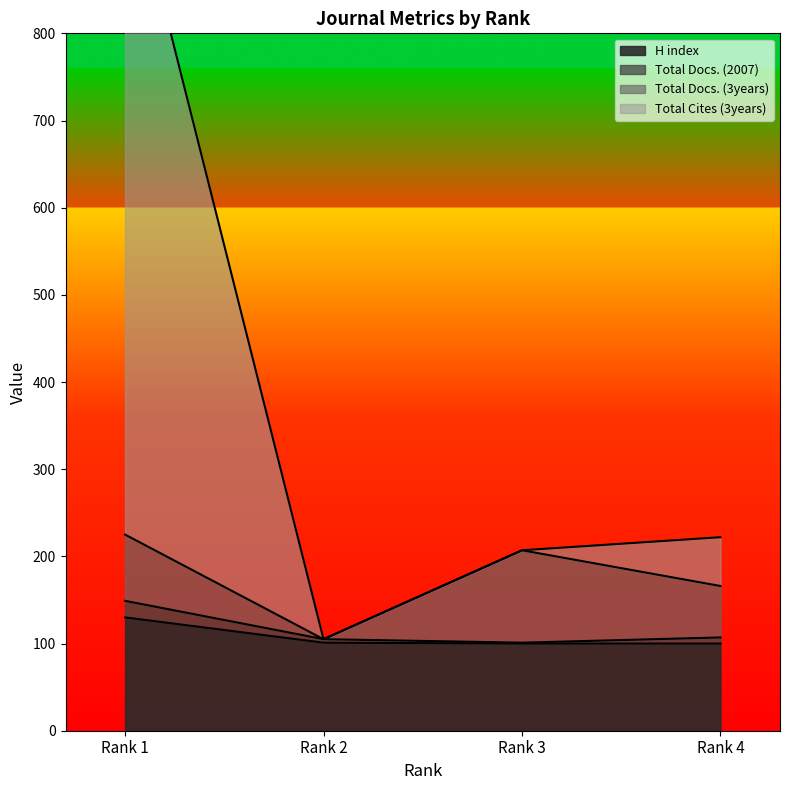

Which category has the highest value in the H index series?

Rank 1